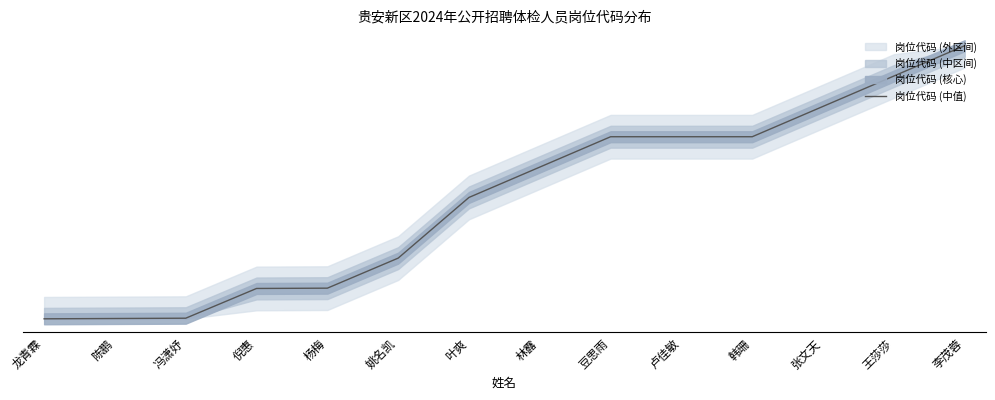

How many lines are shown in the chart?

1